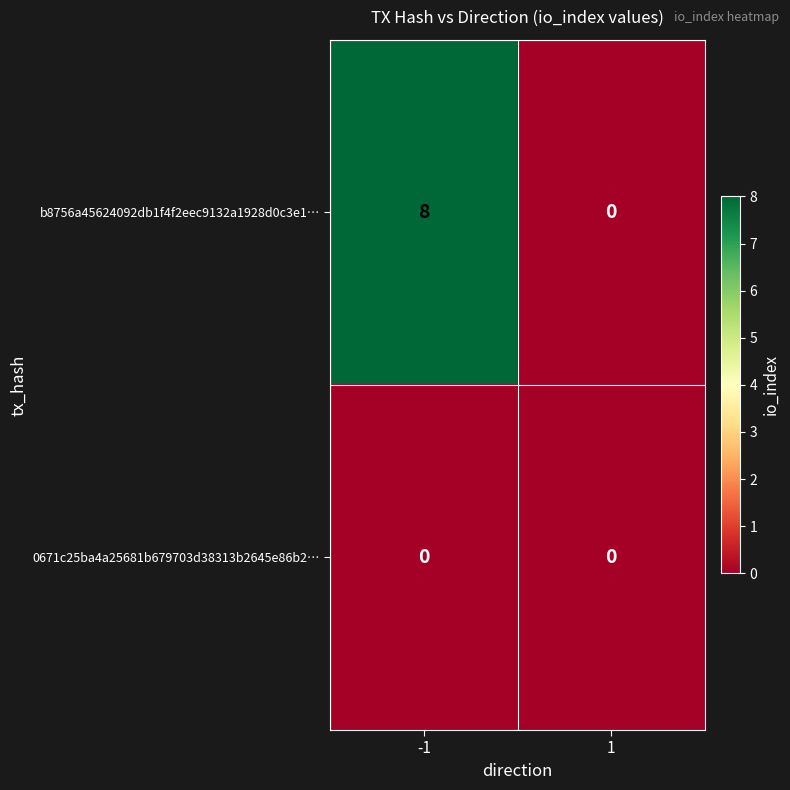

Which series has the widest spread of values?

b8756a45624092db1f4f2eec9132a1928d0c3e1…